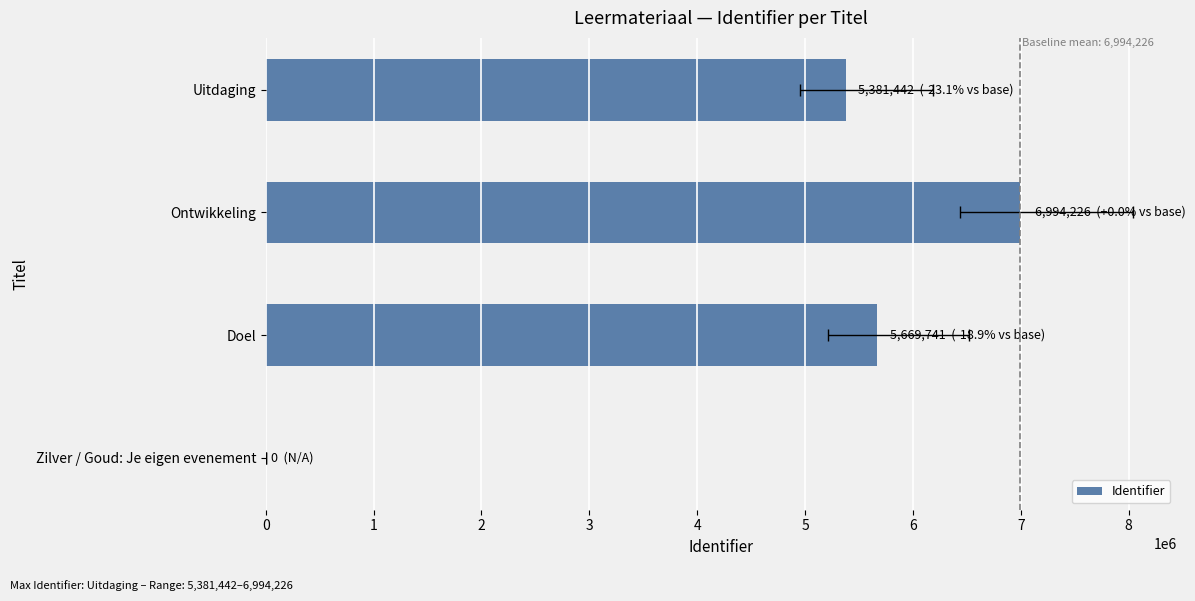

What is the value of the 2nd bar from the left?

5669741